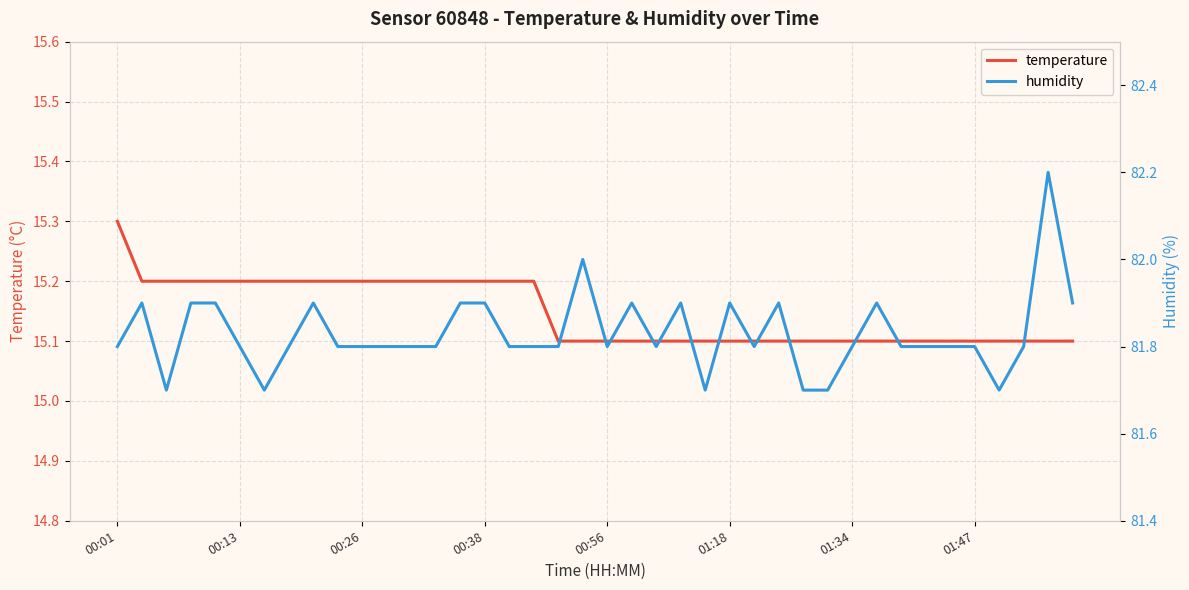

What is the maximum value for temperature?

15.3